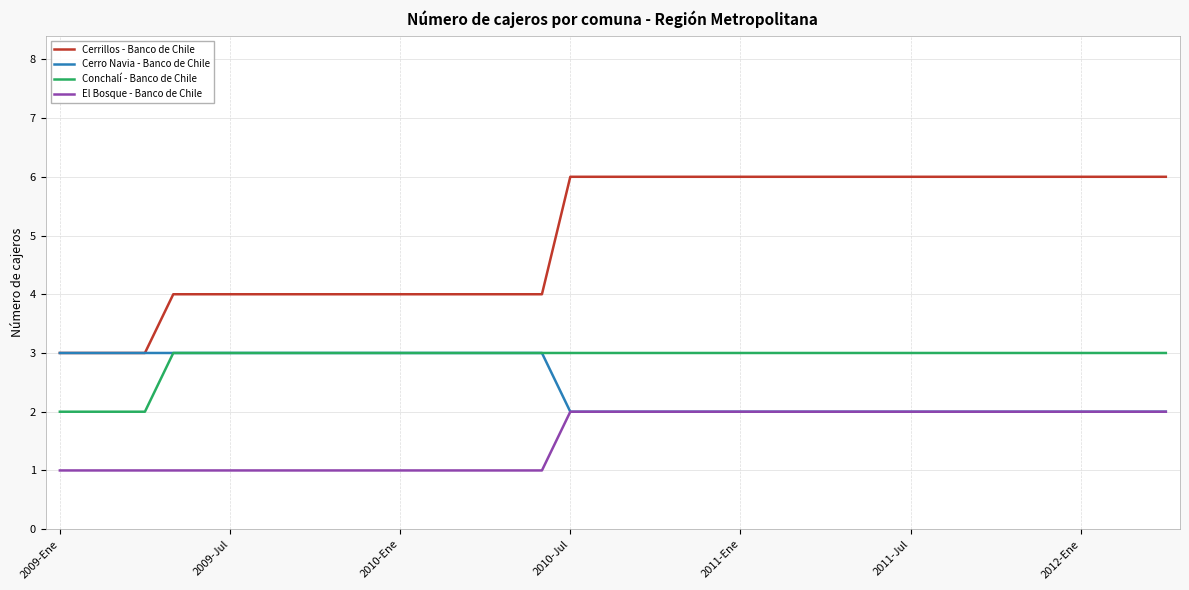

What is the minimum value for Cerrillos - Banco de Chile?

3